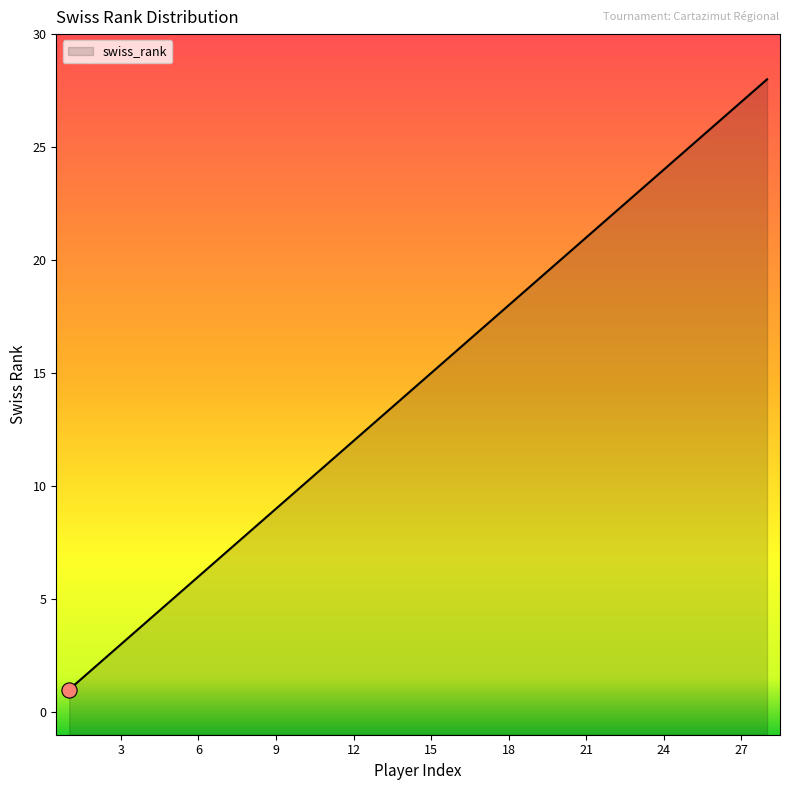

What is the change in value from 16 to 17?

+1